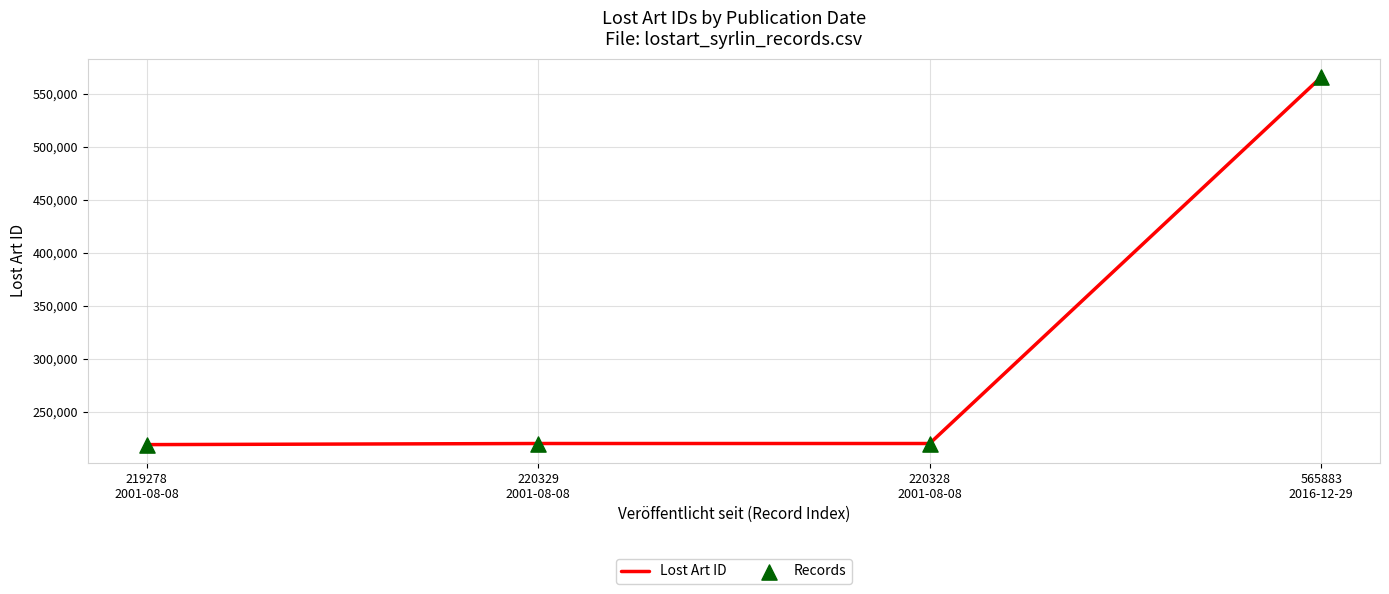

What is the minimum value shown in the chart?

219278